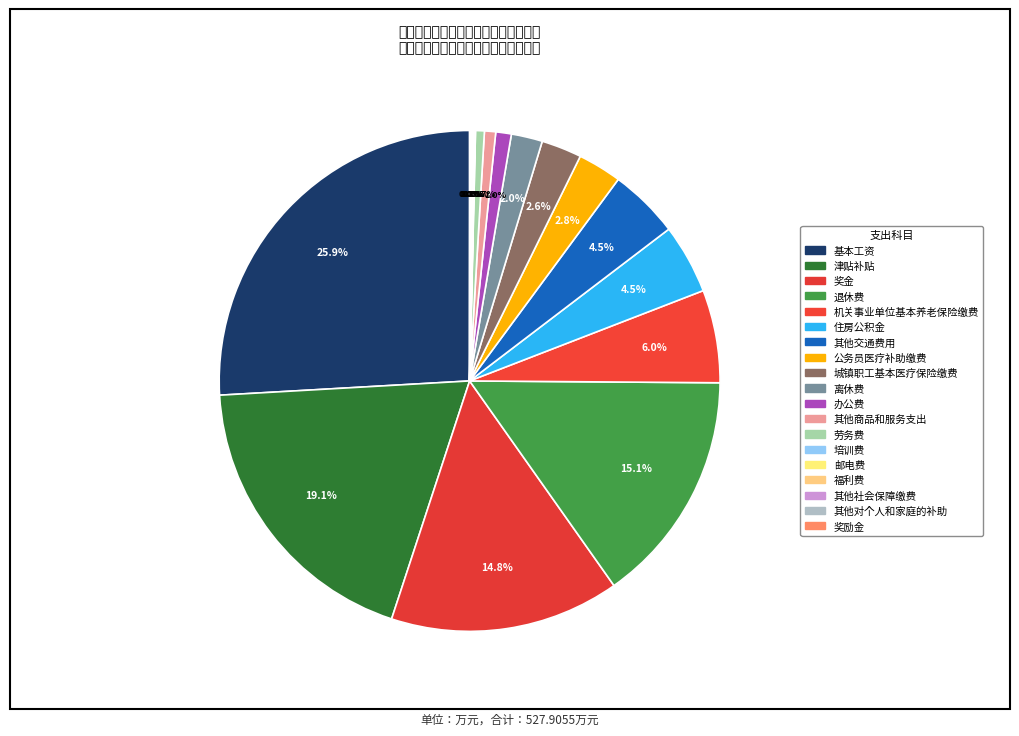

How many segments does this pie chart have?

19